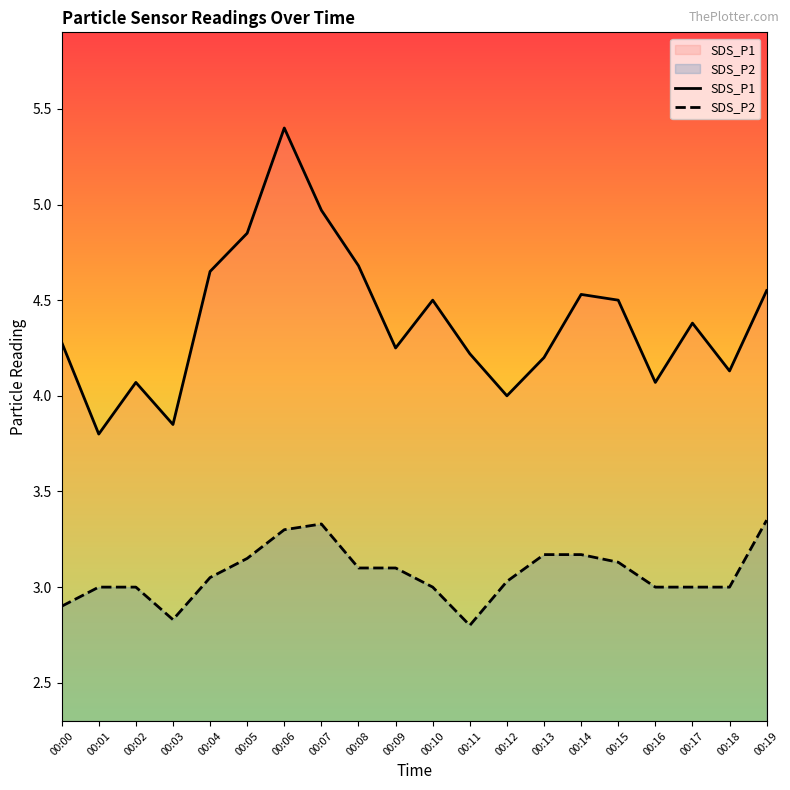

Reading left to right, extract all data points from this chart.

SDS_P1: 4.3	3.8	4.1	3.9	4.7	4.8	5.4	5.0	4.7	4.2	4.5	4.2	4.0	4.2	4.5	4.5	4.1	4.4	4.1	4.5
SDS_P2: 2.9	3.0	3.0	2.8	3.0	3.1	3.3	3.3	3.1	3.1	3.0	2.8	3.0	3.2	3.2	3.1	3.0	3.0	3.0	3.4